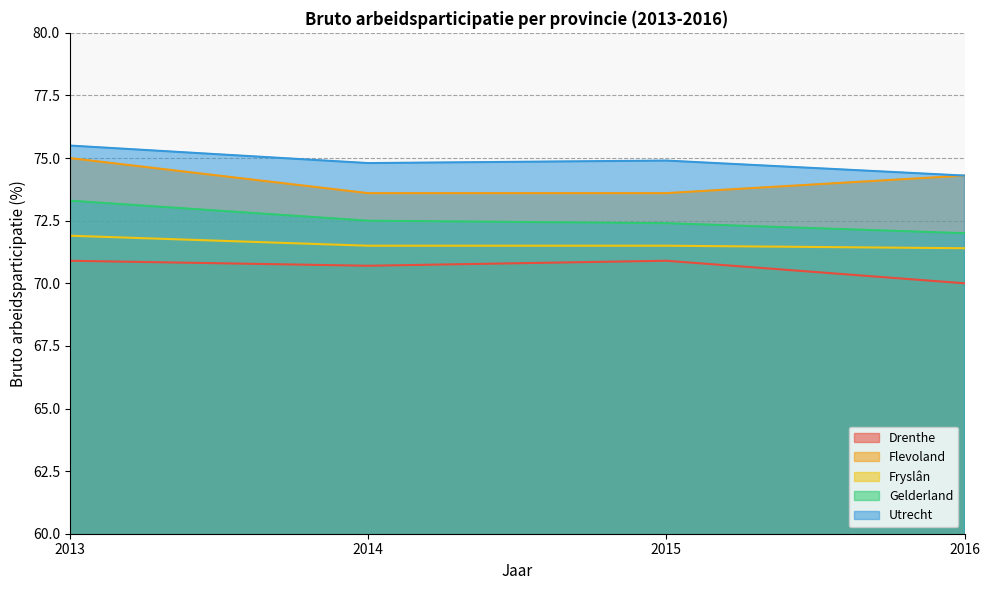

Count the number of categories in the chart.

4